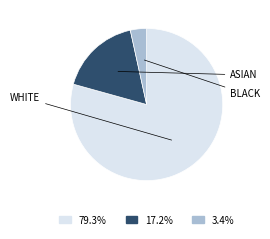

Is there any slice that represents more than half of the pie?

Yes